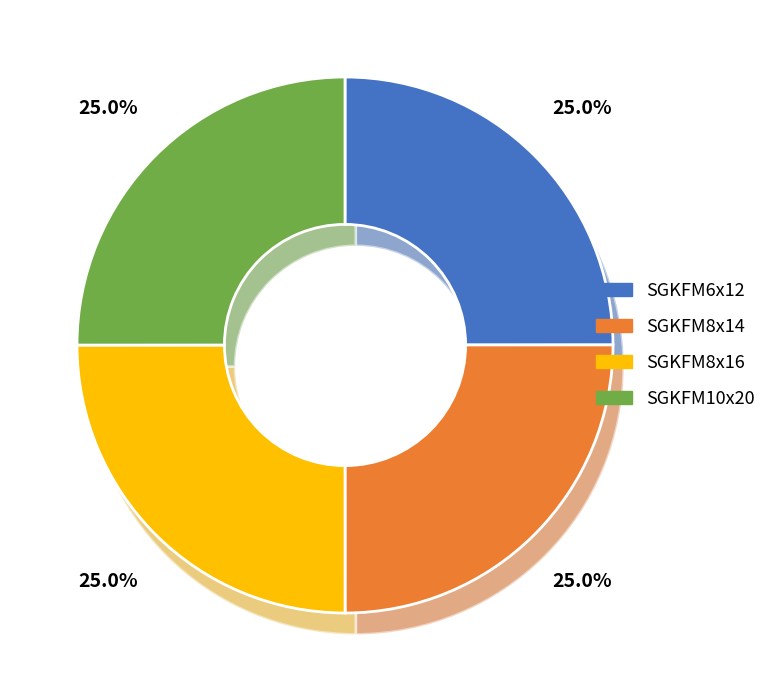

The SGKFM8x16 slice represents 34% of the pie. True or false?

False